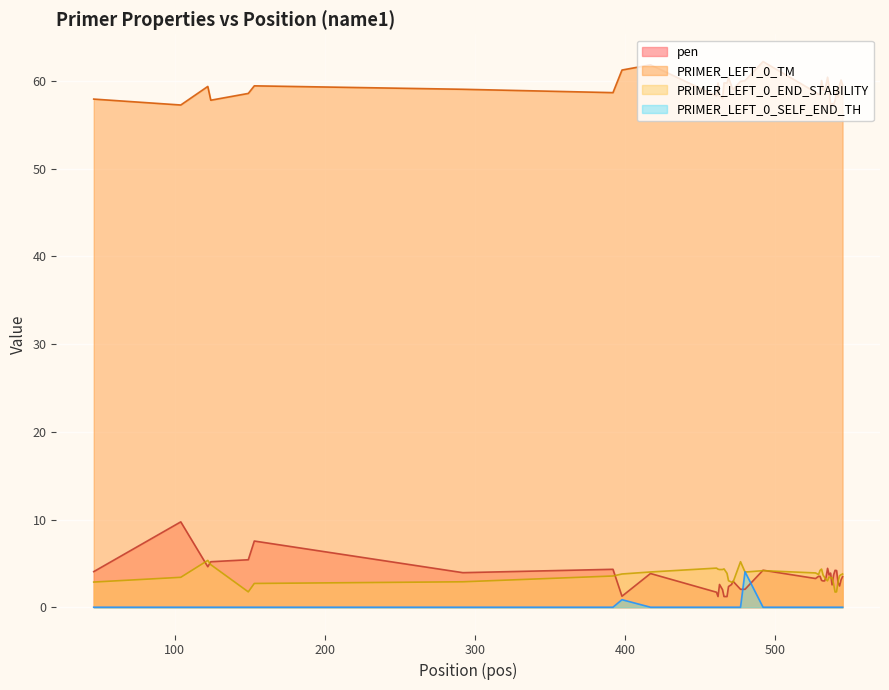

Which series has the largest range (max minus min)?

pen